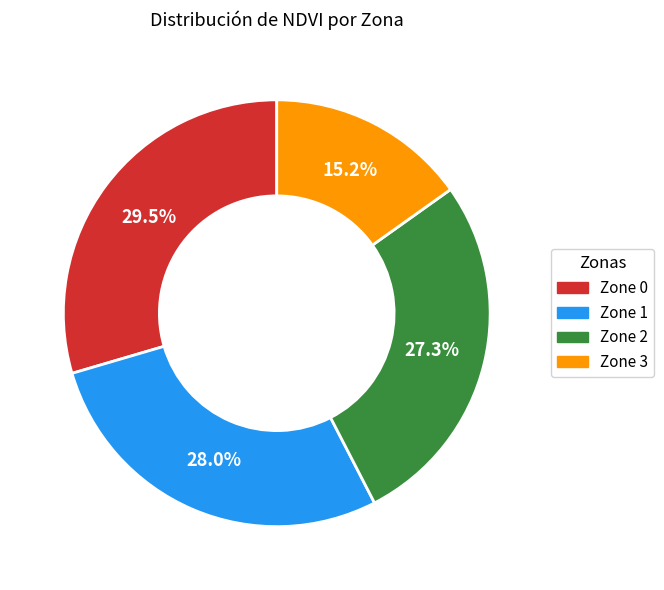

Between Zone 2 and Zone 0, which is larger?

Zone 0